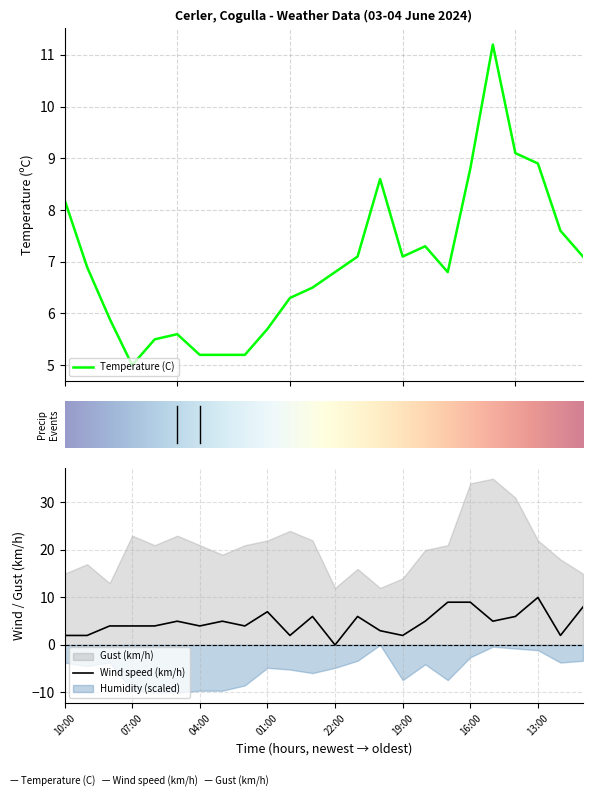

After their last crossing, which series has the higher values: Wind speed (km/h) or Temperature (C)?

Wind speed (km/h)